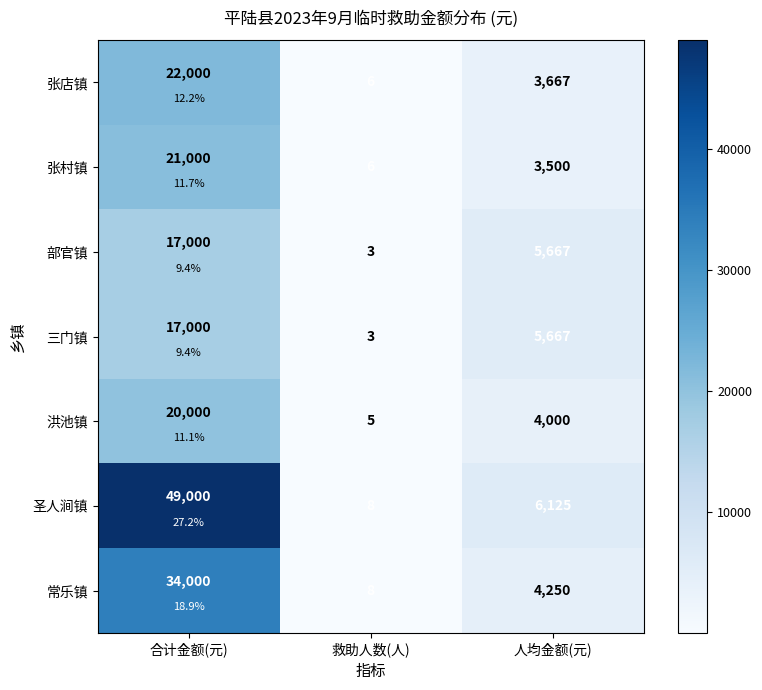

Which series has the largest range (max minus min)?

圣人涧镇